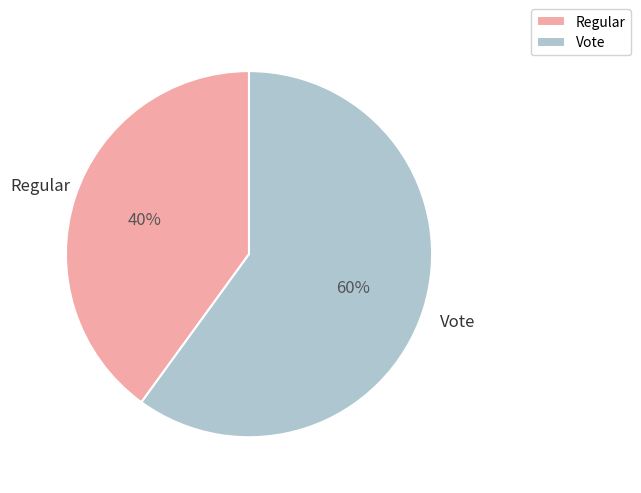

Do Vote and Regular together represent more than half of the pie?

Yes